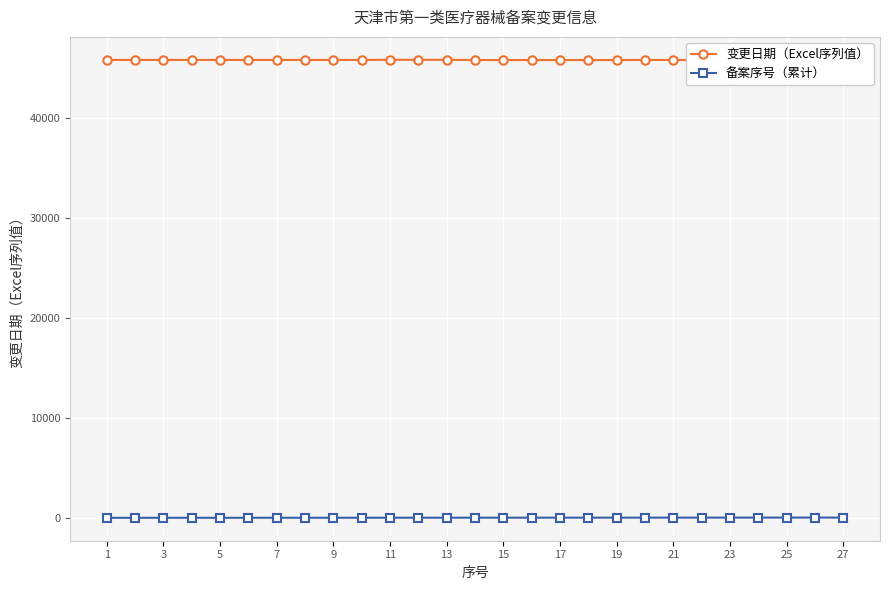

Where is 备案序号（累计） nearest to the value 14?

27